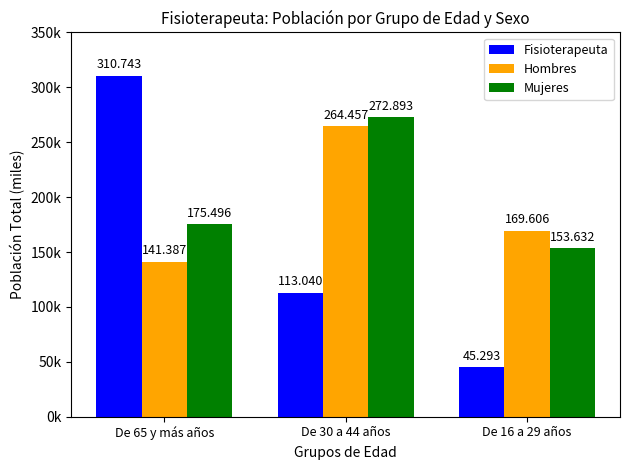

What is the label of the 3rd bar from the left?

De 16 a 29 años